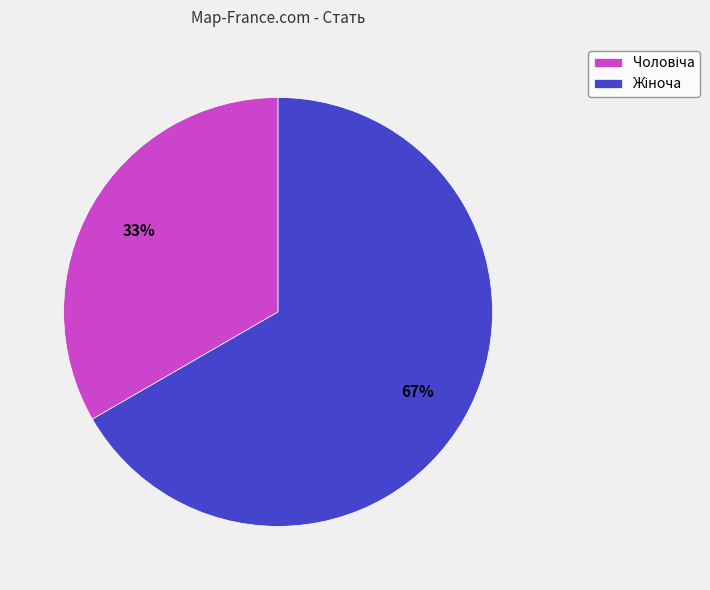

Does any single category account for the majority?

Yes